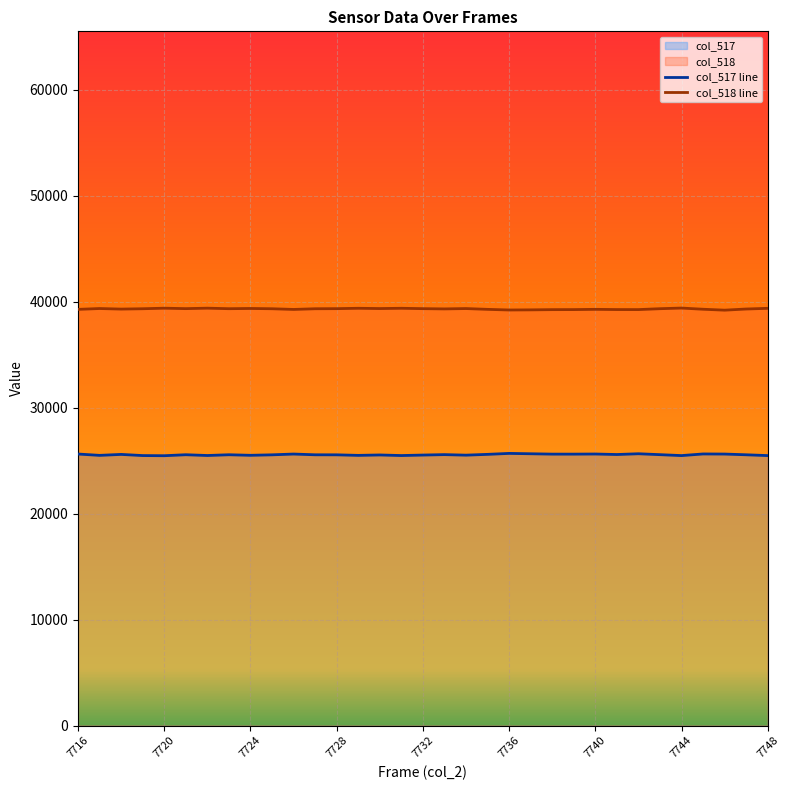

How many values in the col_517 series are below 25566?

16